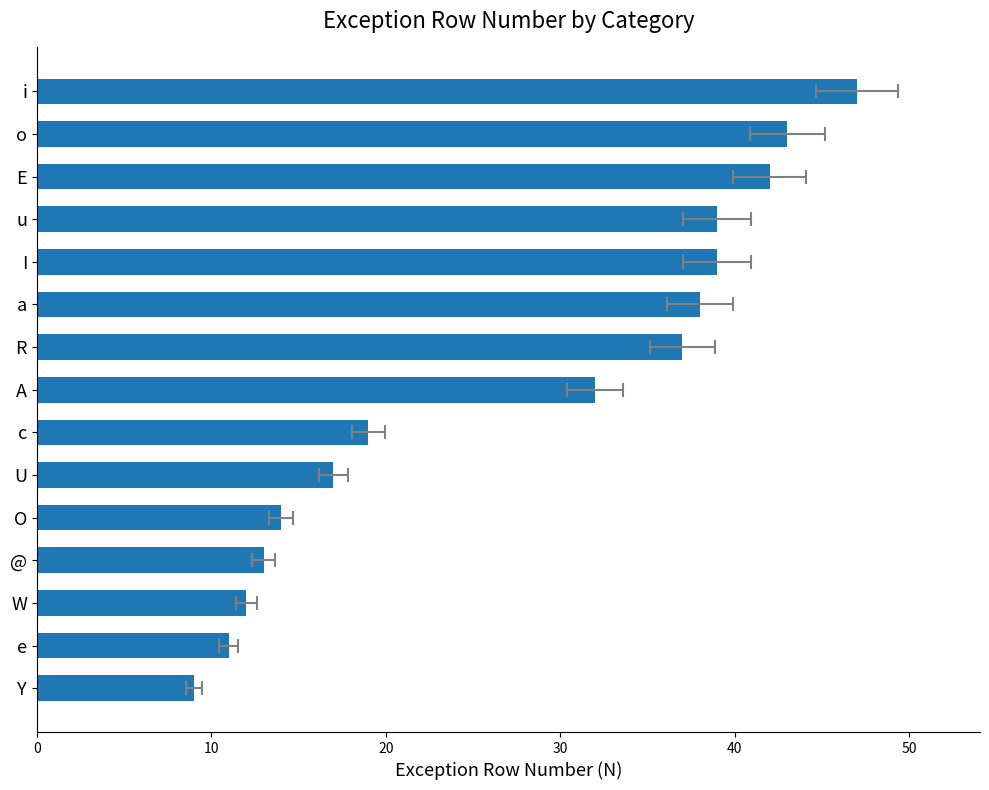

Is it true that the value at R is 18?

False